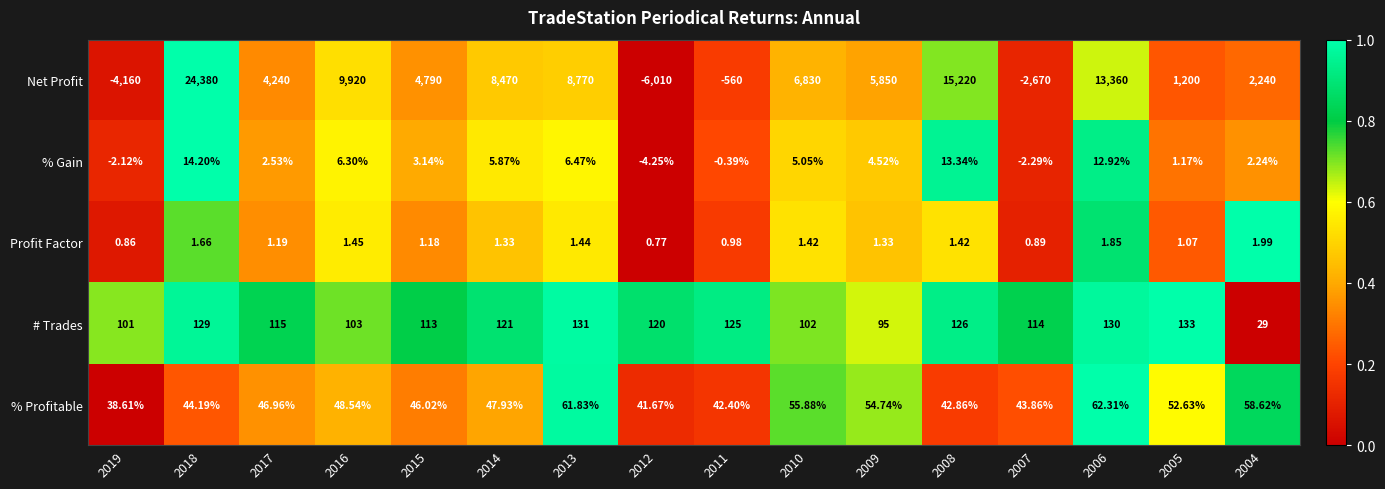

Which series has the largest total across all categories?

Net Profit